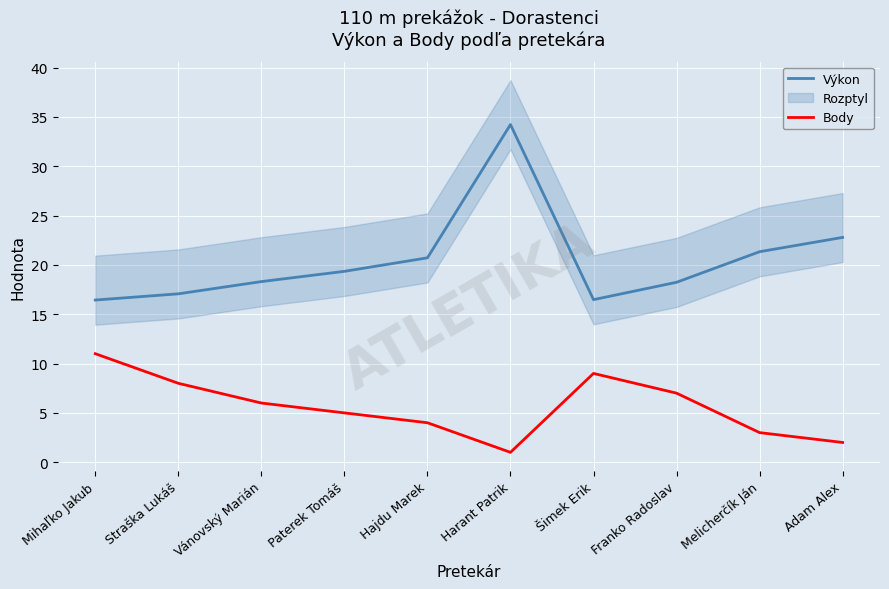

Is the value of Body at Šimek Erik greater than the value of Výkon at Šimek Erik?

No